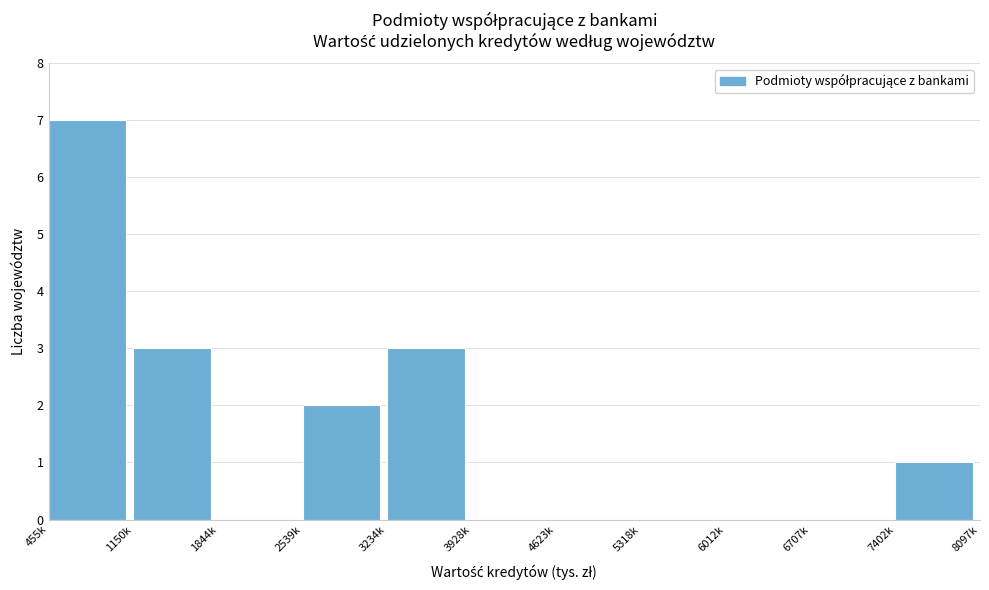

Reading right to left, list all the values displayed in this chart.

7402k=1	6707k=0	6012k=0	5318k=0	4623k=0	3928k=0	3234k=3	2539k=2	1844k=0	1150k=3	455k=7